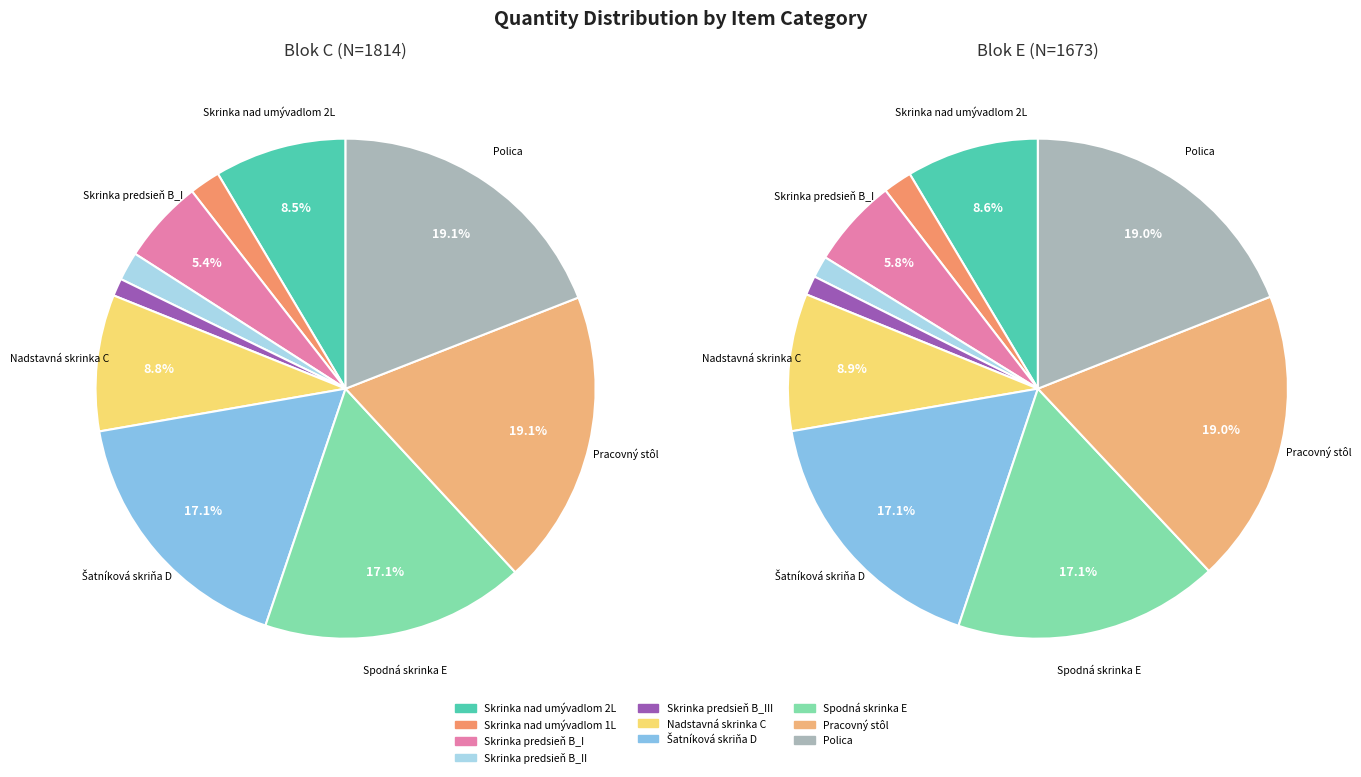

How many slices are in this pie chart?

10